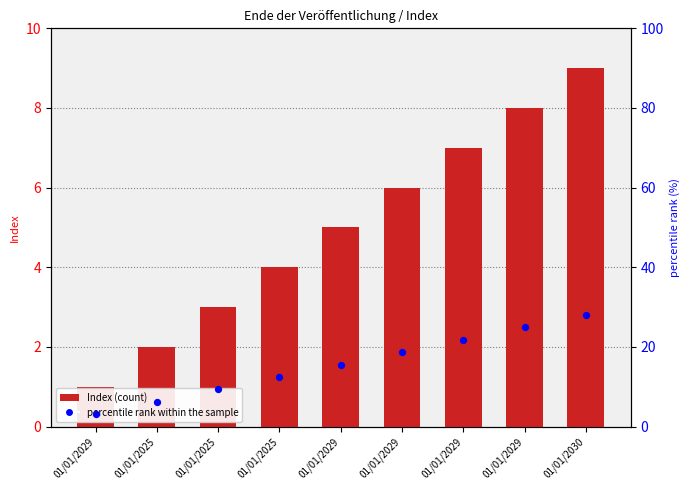

What is the total value across all series at 01/01/2025?

8.2